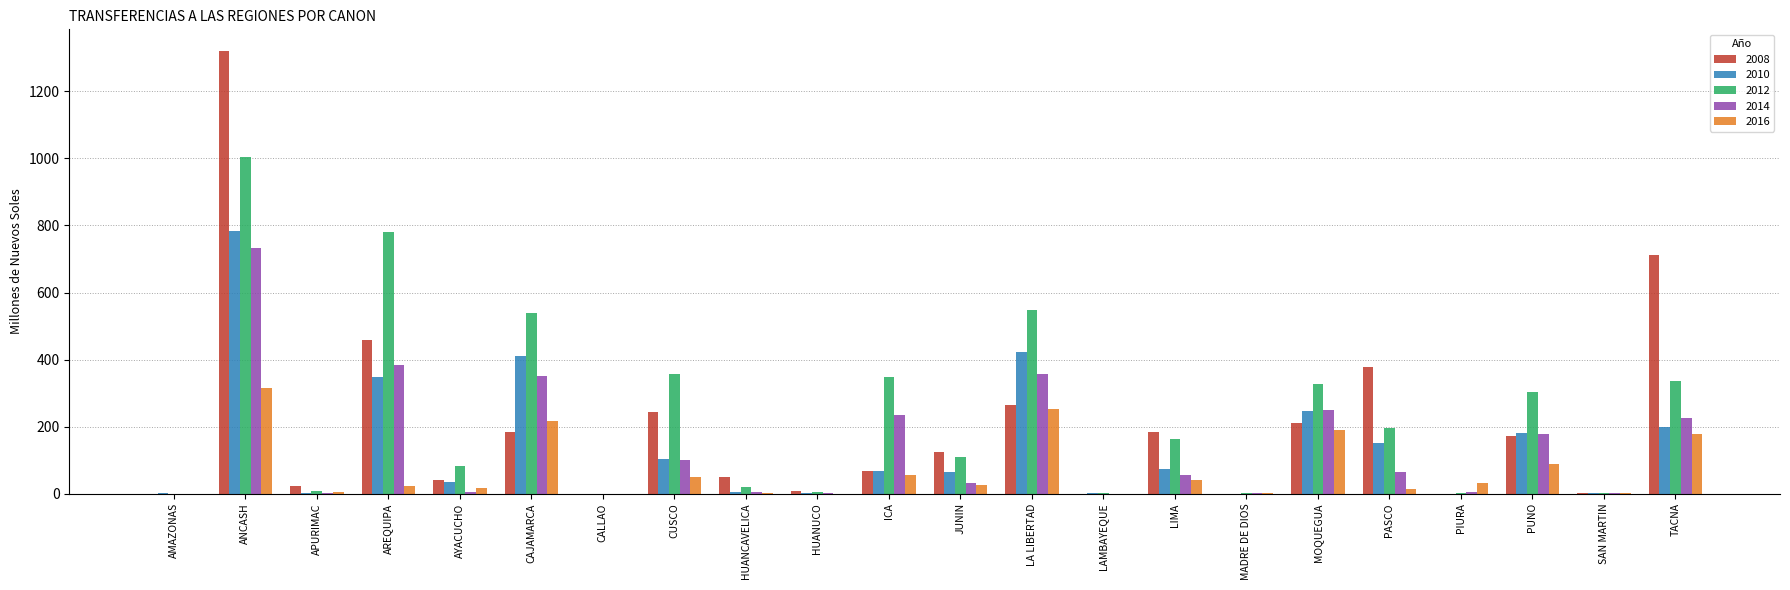

What is the approximate value of 2012 at LA LIBERTAD?

547.7